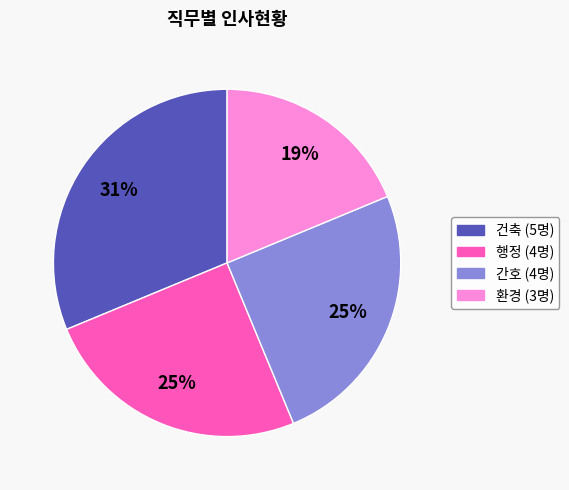

Combined, do 환경 and 행정 account for over 50%?

No